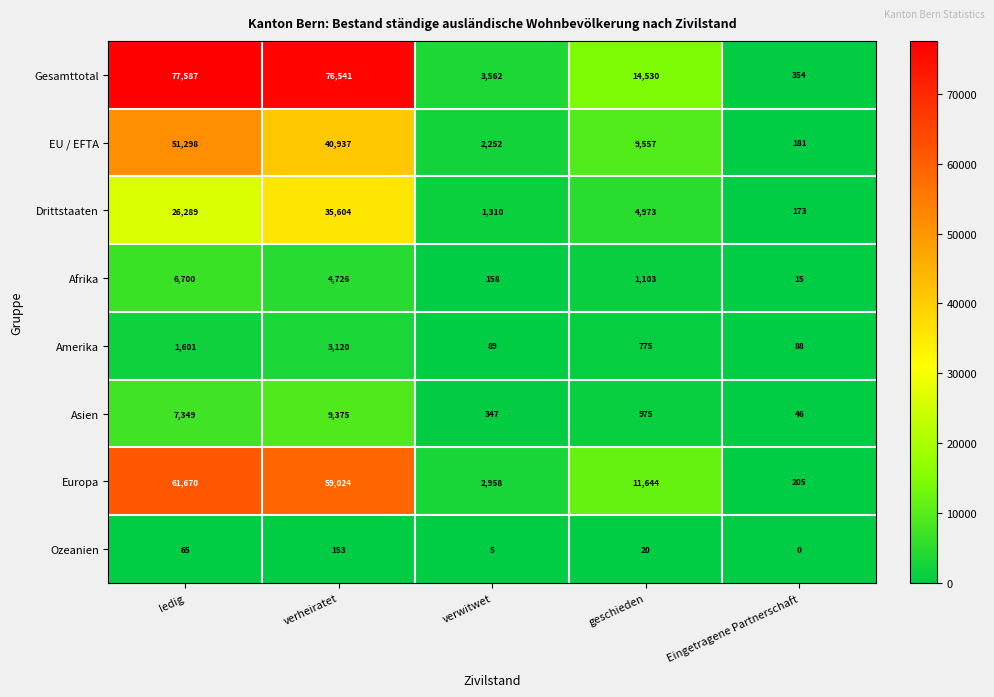

What is the approximate value of Drittstaaten at ledig?

26289